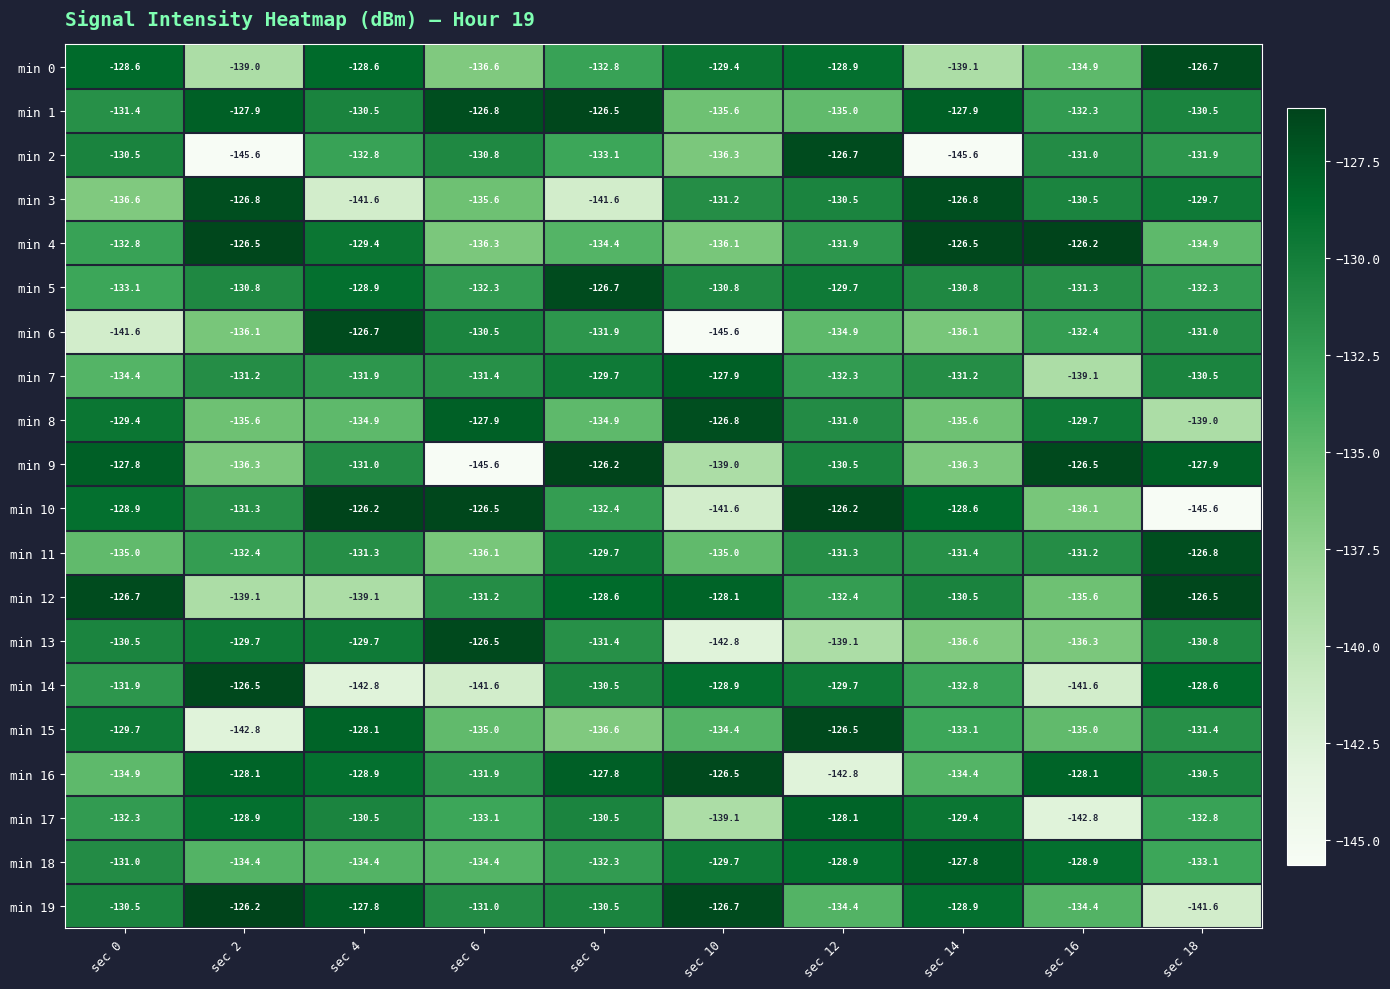

What is the sum of all min 15 values?

-1332.6